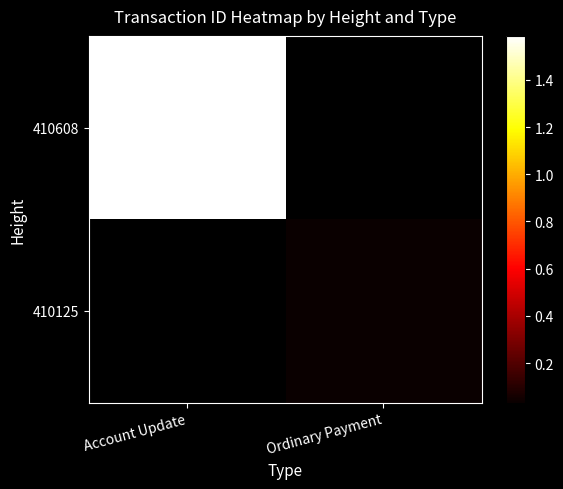

List the series in order of their overall mean, lowest first.

410608, 410125